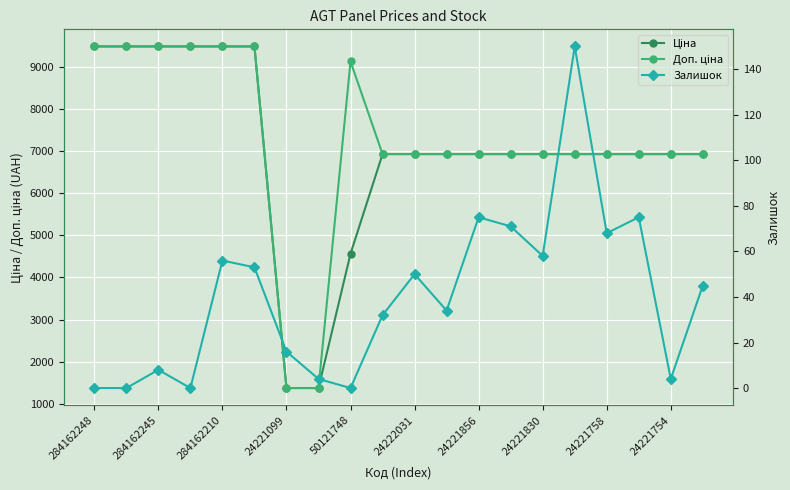

How many data points in Доп. ціна are above 6925?

18